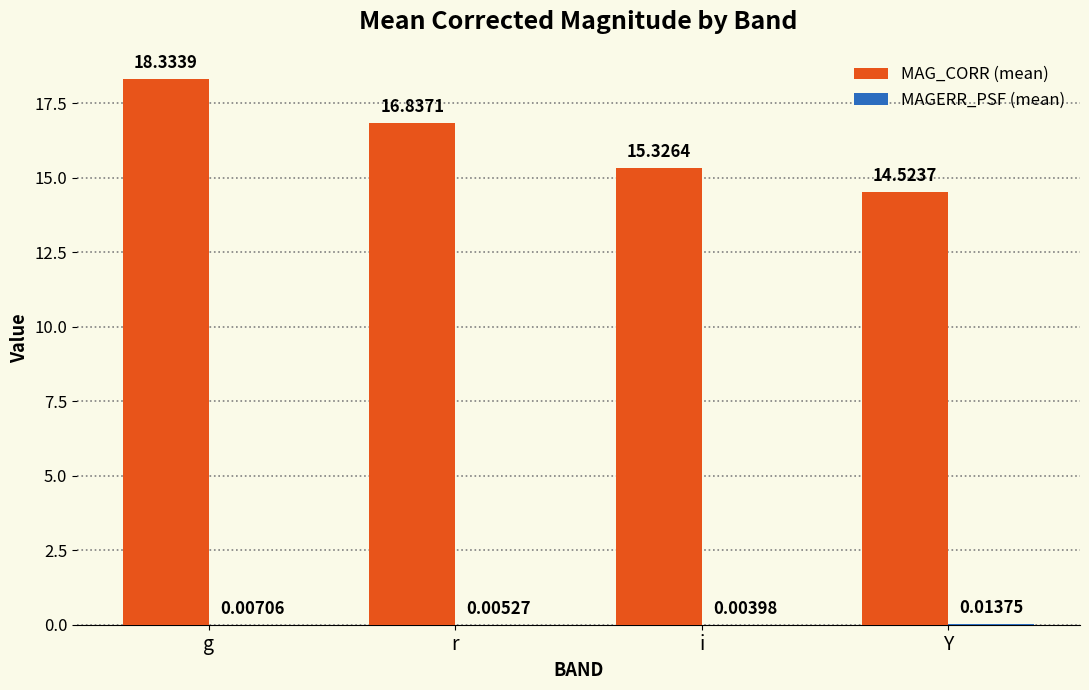

Is it true that MAG_CORR (mean) equals 14.5 at Y?

True